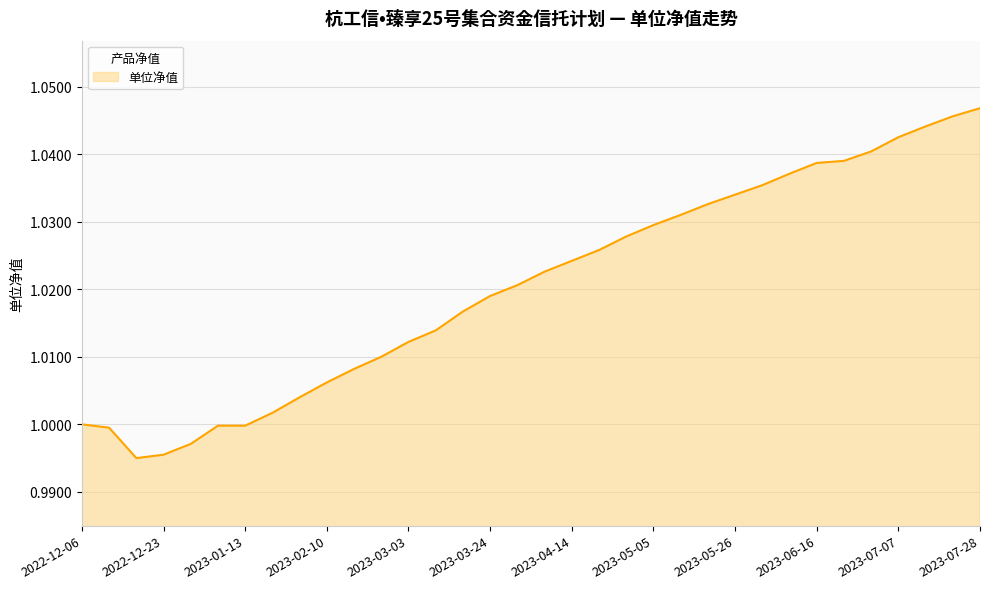

Where is the data nearest to the value 1?

2022-12-06